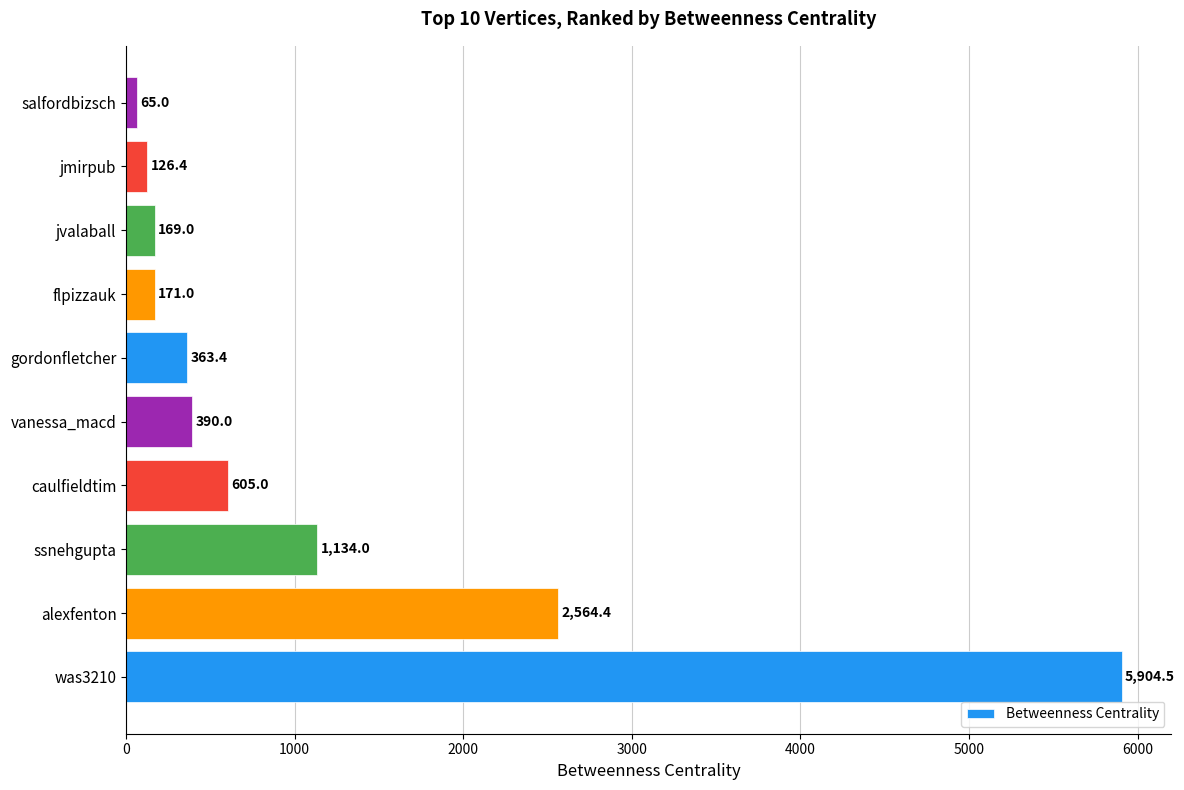

What is the minimum value shown in the chart?

65.0